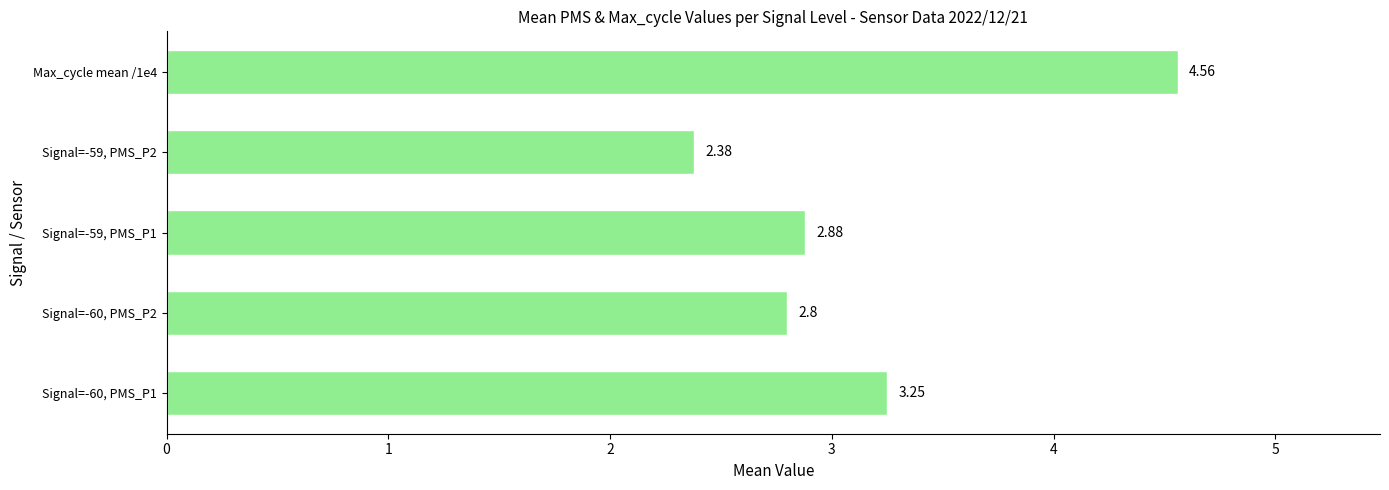

How many bars are there in total?

5